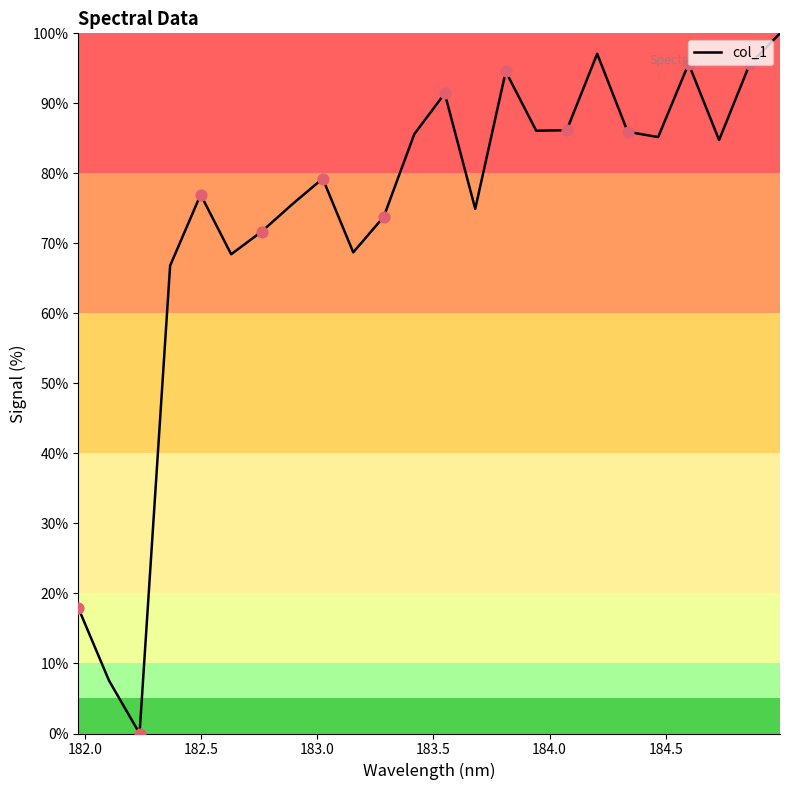

What is the greatest value displayed?

100.0